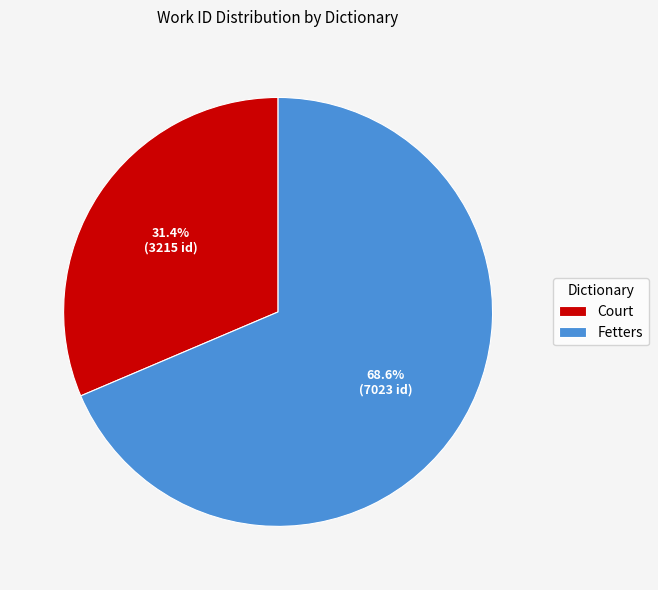

Is it true that Court is 31% of the pie?

True